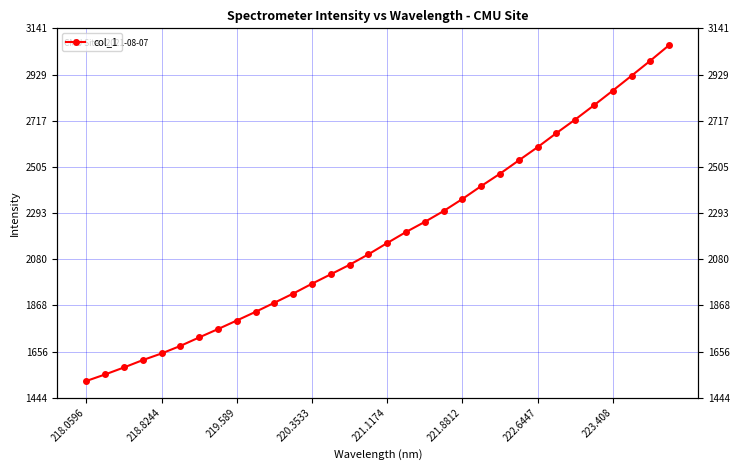

Which category has the lowest value across all series?

218.0596